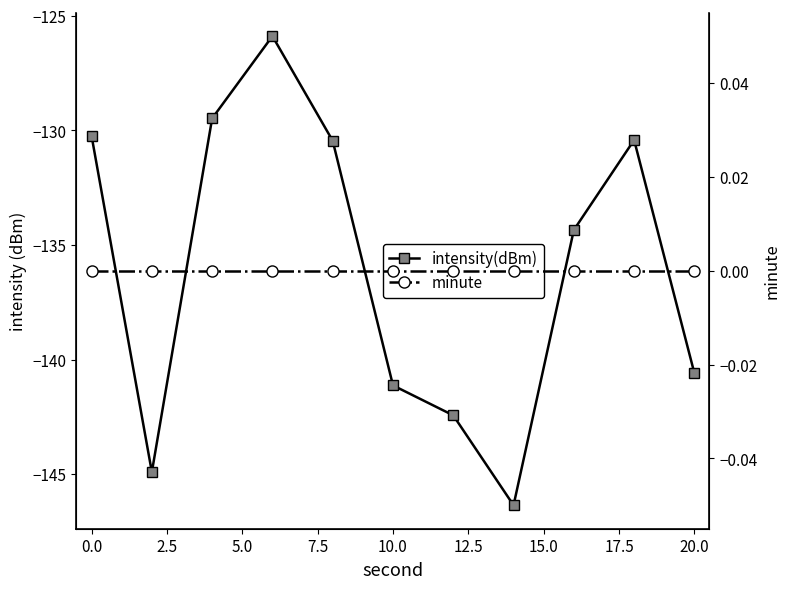

The value of intensity(dBm) at 0.0 is -34.3. True or false?

False